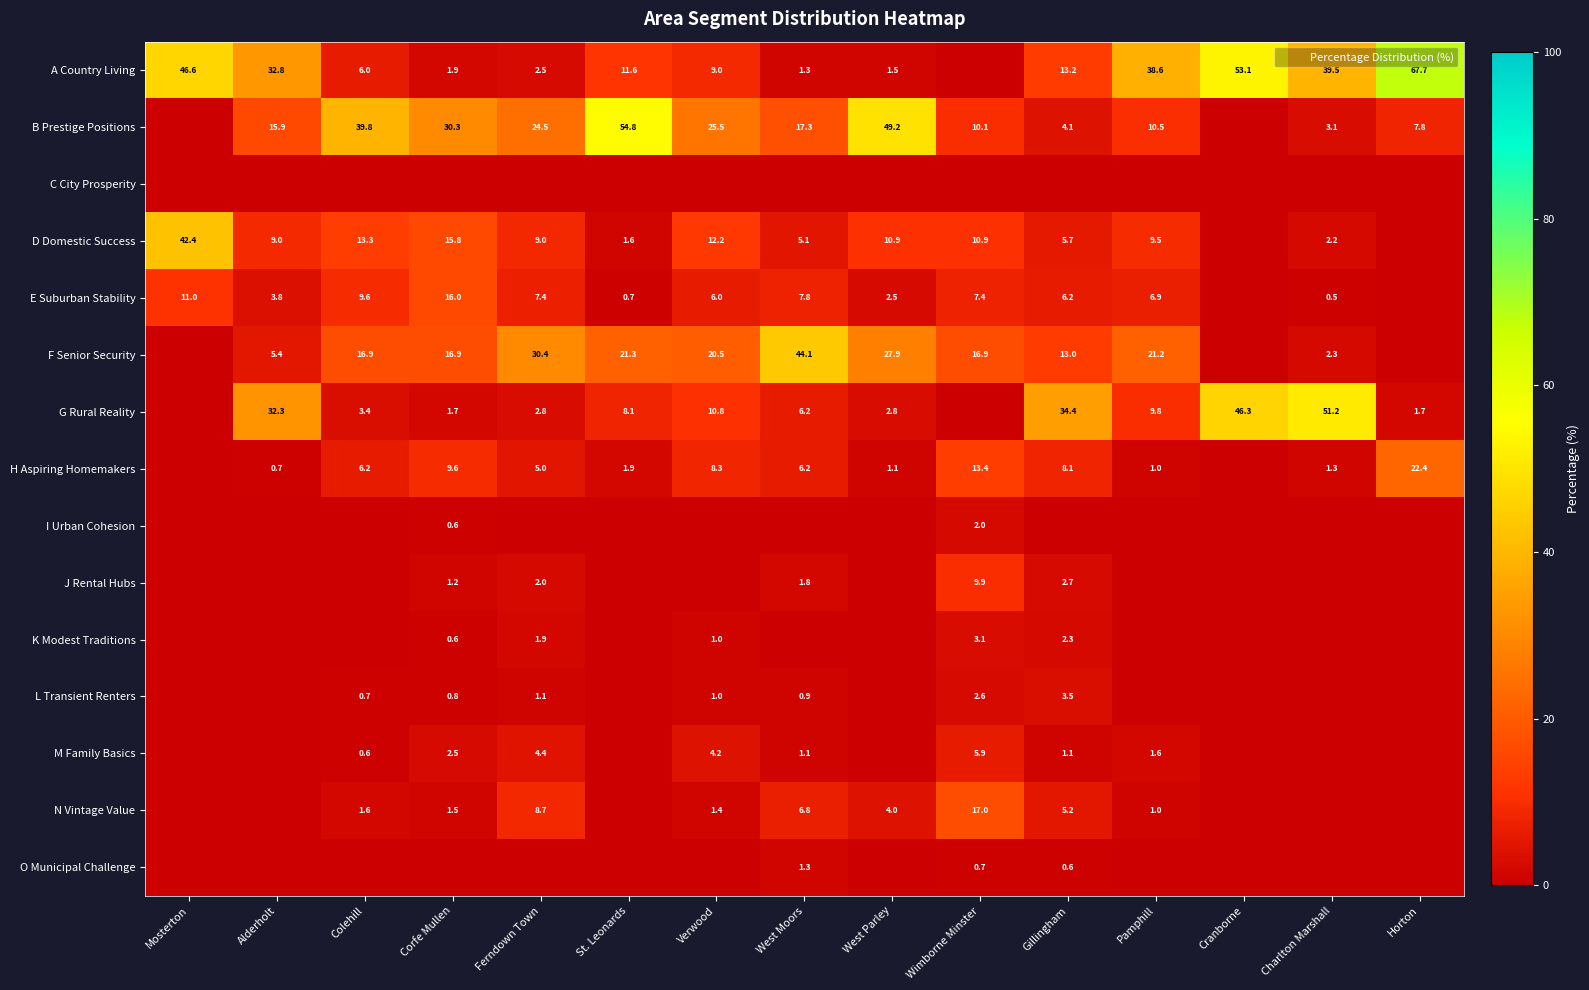

Rank the categories by E Suburban Stability value from highest to lowest.

Corfe Mullen, Mosterton, Colehill, West Moors, Wimborne Minster, Ferndown Town, Pamphill, Gillingham, Verwood, Alderholt, West Parley, St. Leonards, Charlton Marshall, Cranborne, Horton